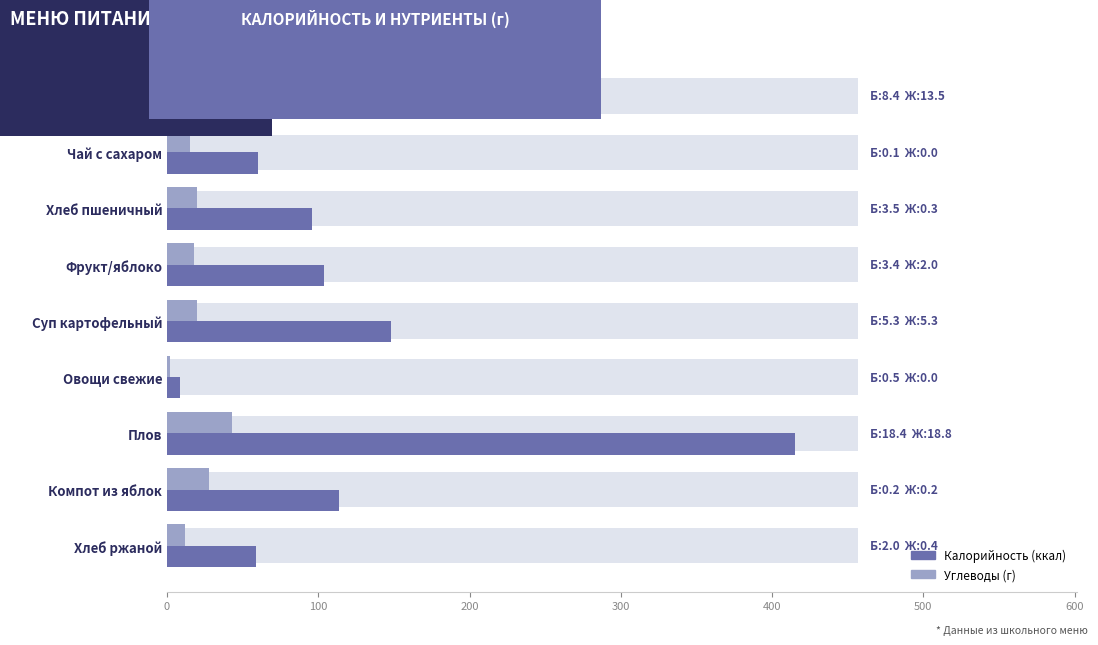

How many series are shown in this chart?

2